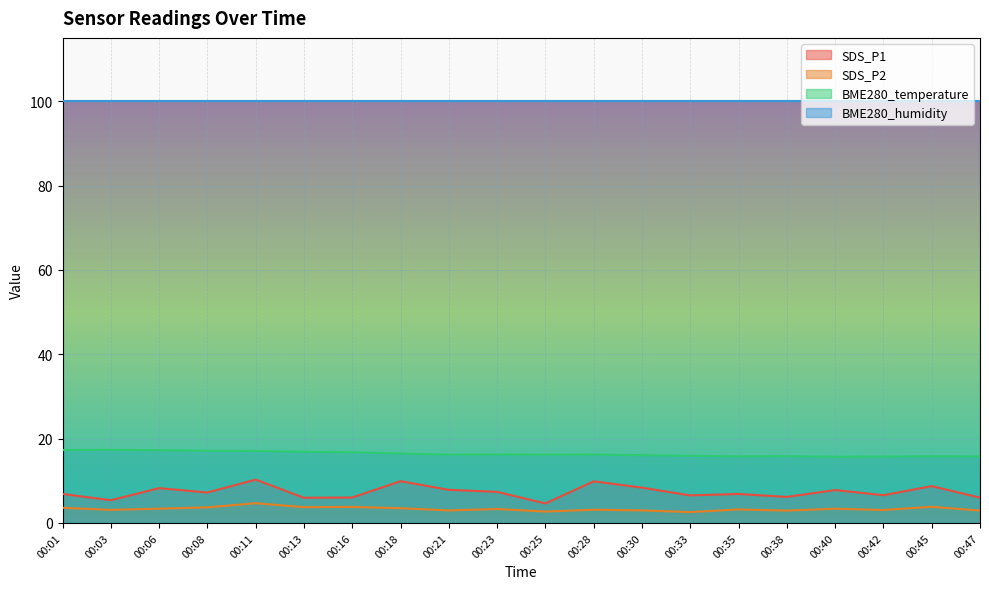

True or false: BME280_temperature and SDS_P1 intersect in this chart.

False